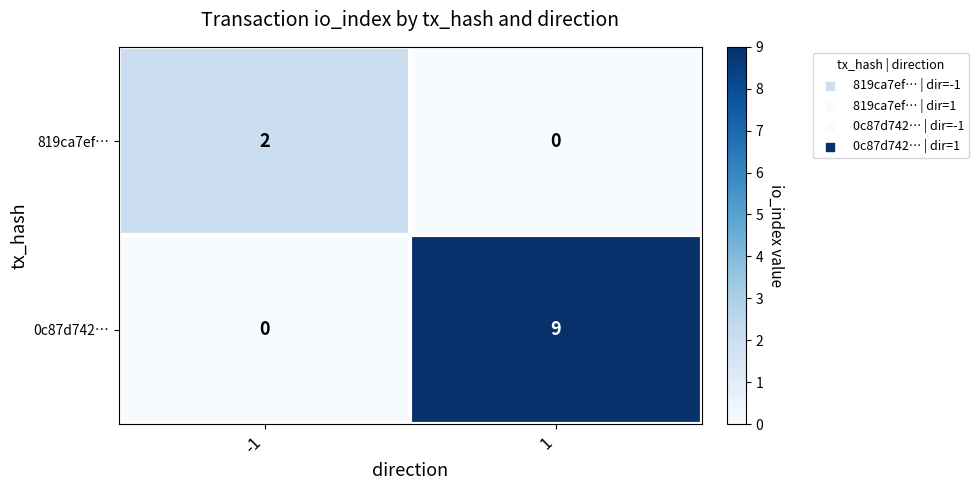

Rank the series by their average value, from lowest to highest.

819ca7ef…, 0c87d742…